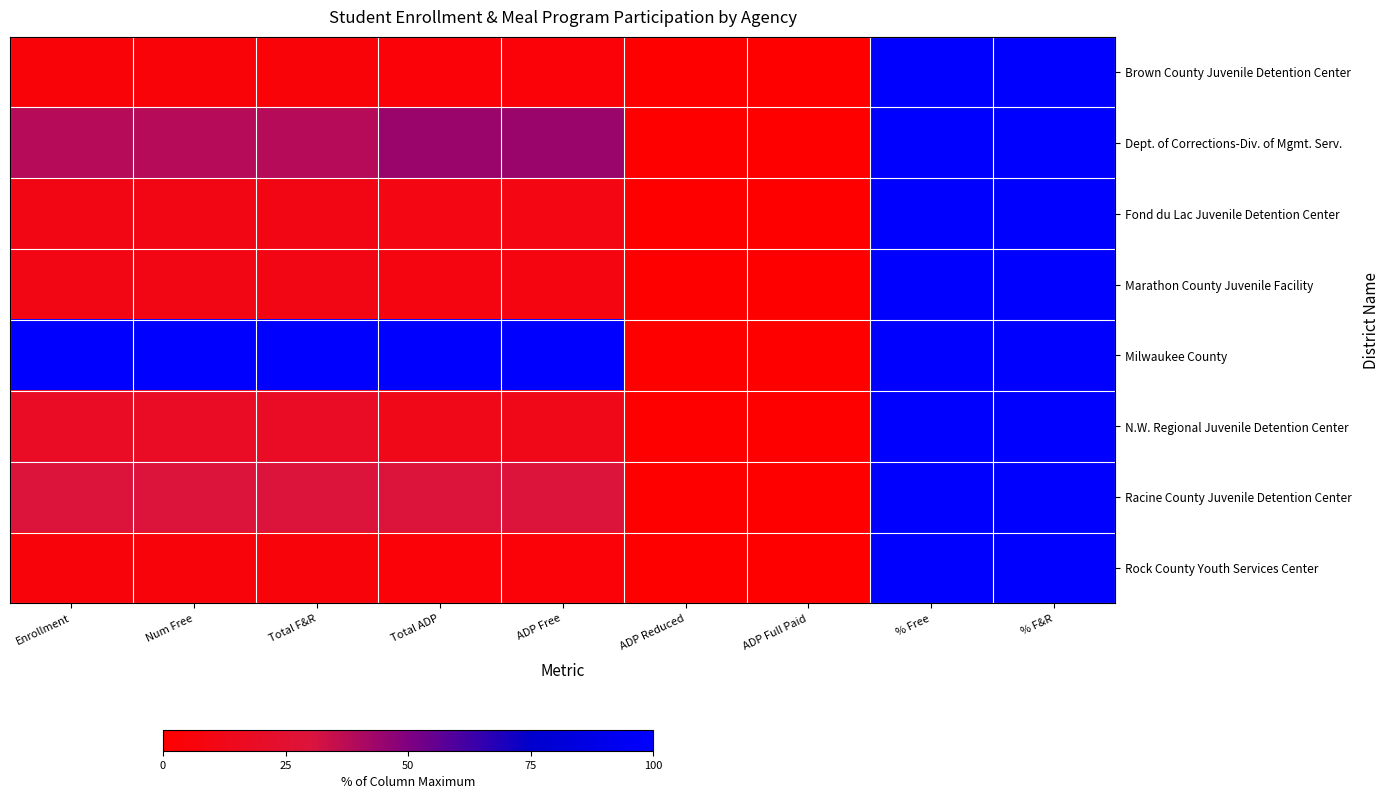

List the series in order of their peak value, lowest first.

Brown County Juvenile Detention Center, Dept. of Corrections-Div. of Mgmt. Serv., Fond du Lac Juvenile Detention Center, Marathon County Juvenile Facility, Milwaukee County, N.W. Regional Juvenile Detention Center, Racine County Juvenile Detention Center, Rock County Youth Services Center